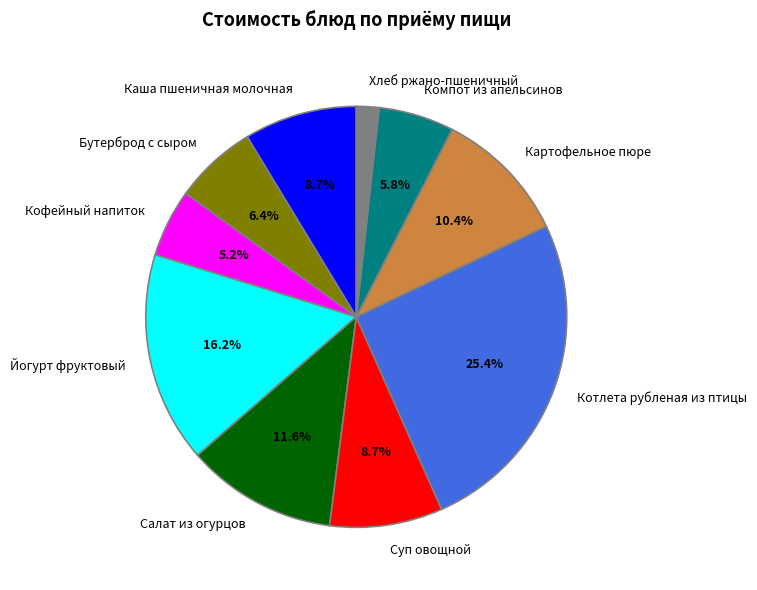

To the nearest percent, what is the difference between the Салат из огурцов and Компот из апельсинов slice percentages?

6%